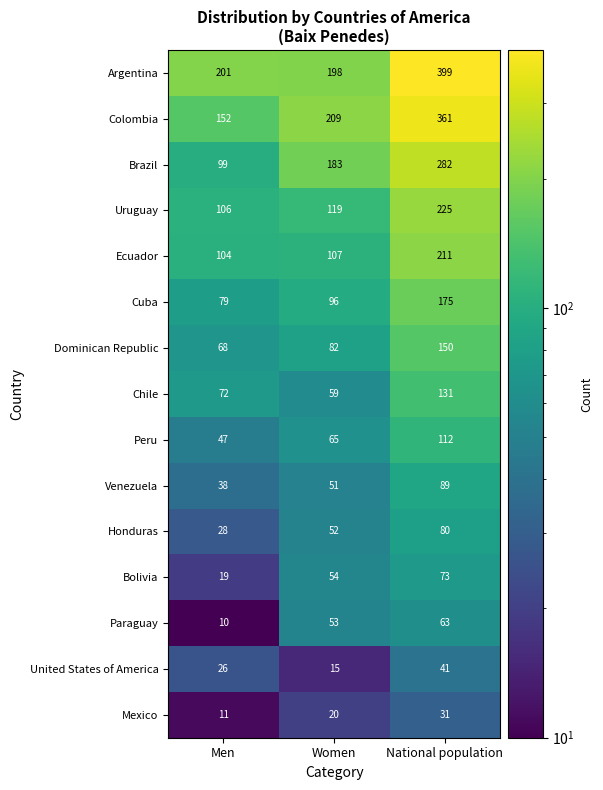

What is the total value across all series at Men?

1060